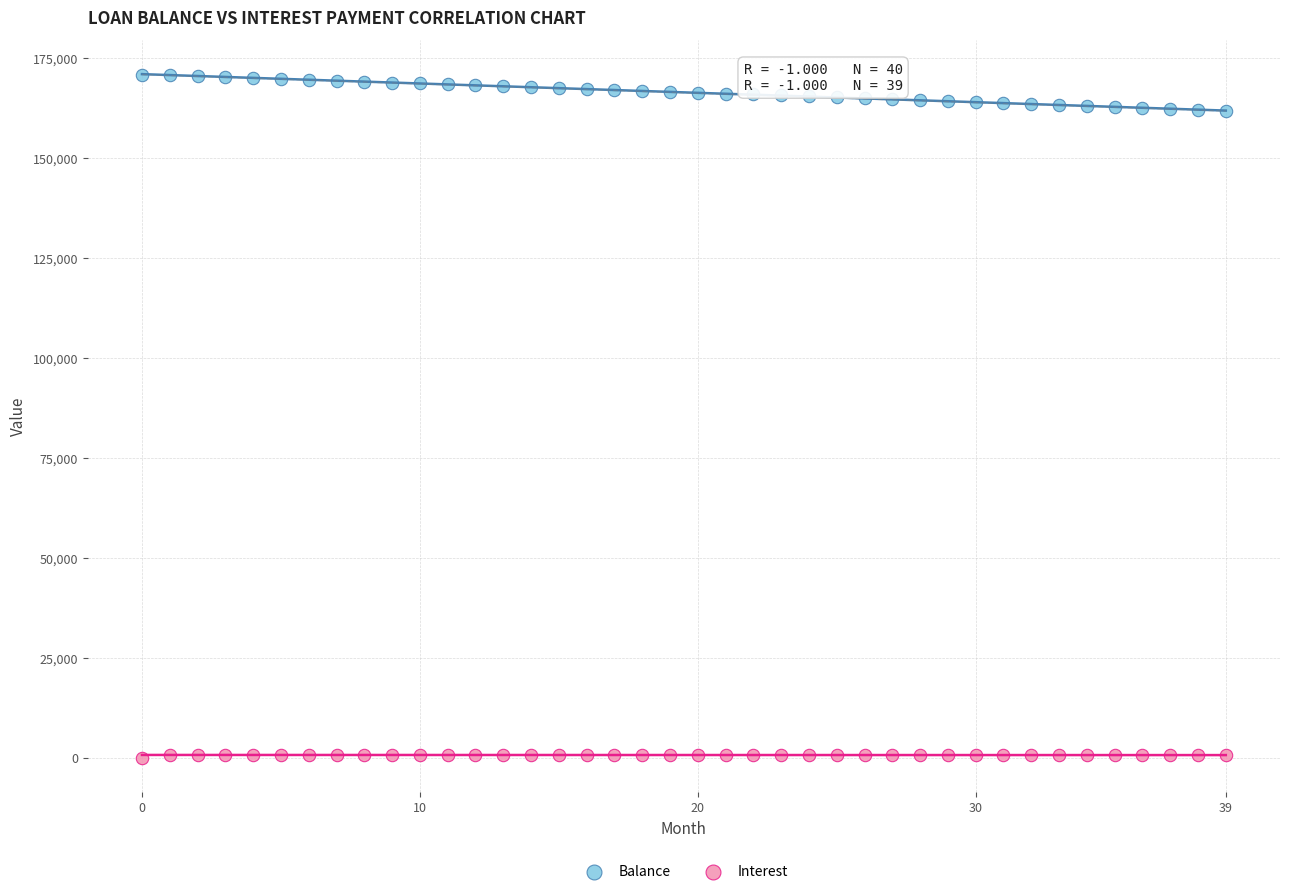

Which series contains the highest Y value?

Balance